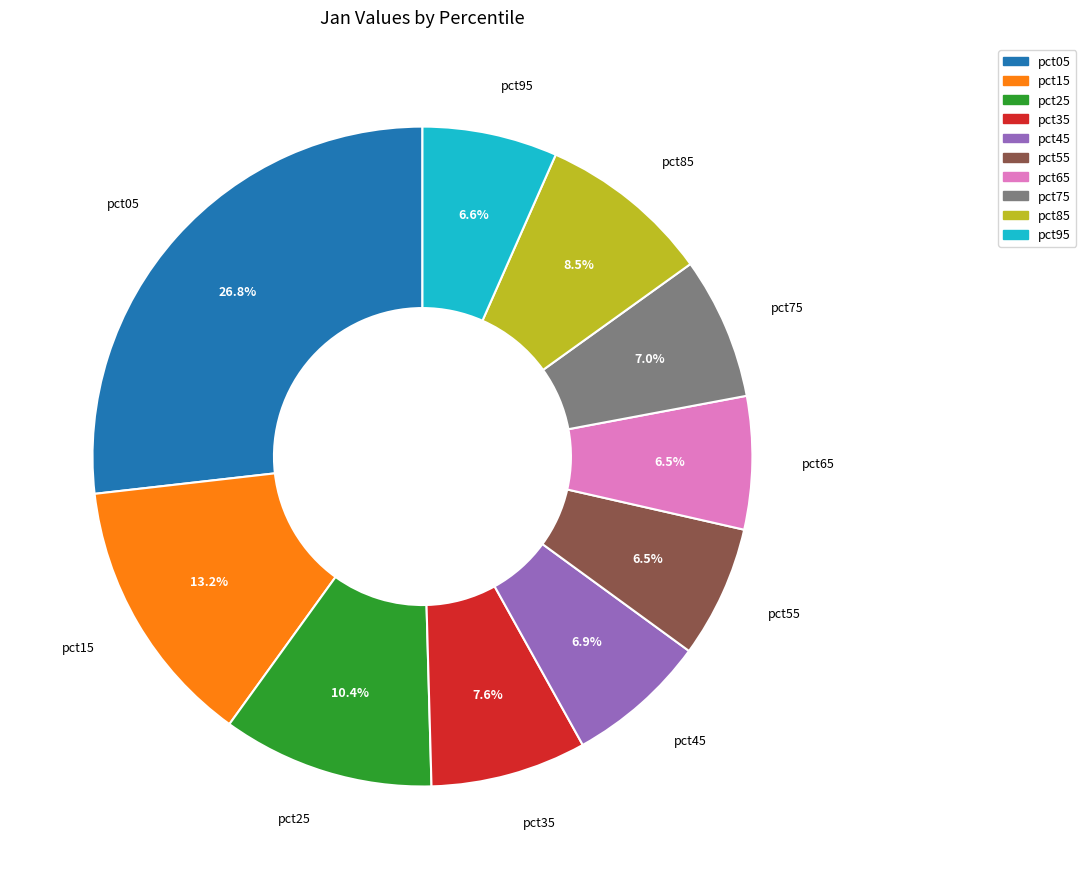

How many slices are in this pie chart?

10